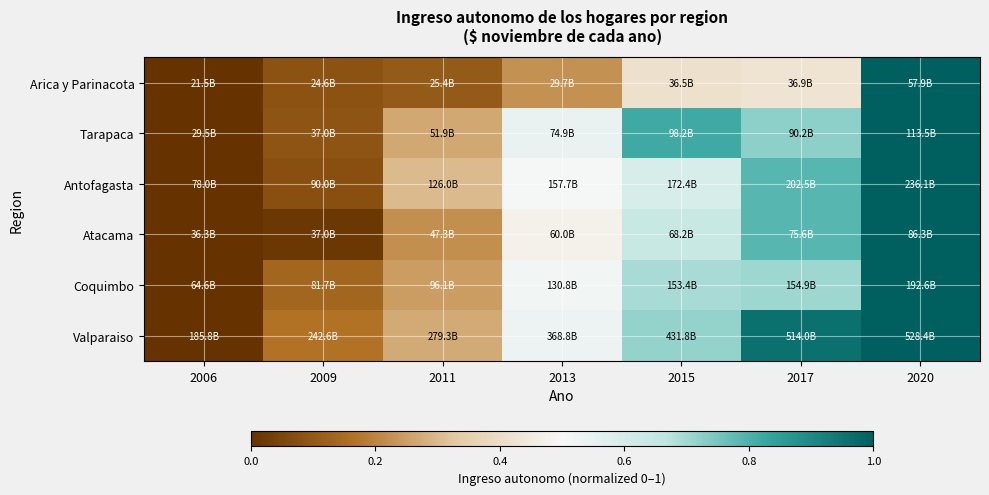

At which category is the sum across all series the highest?

2020